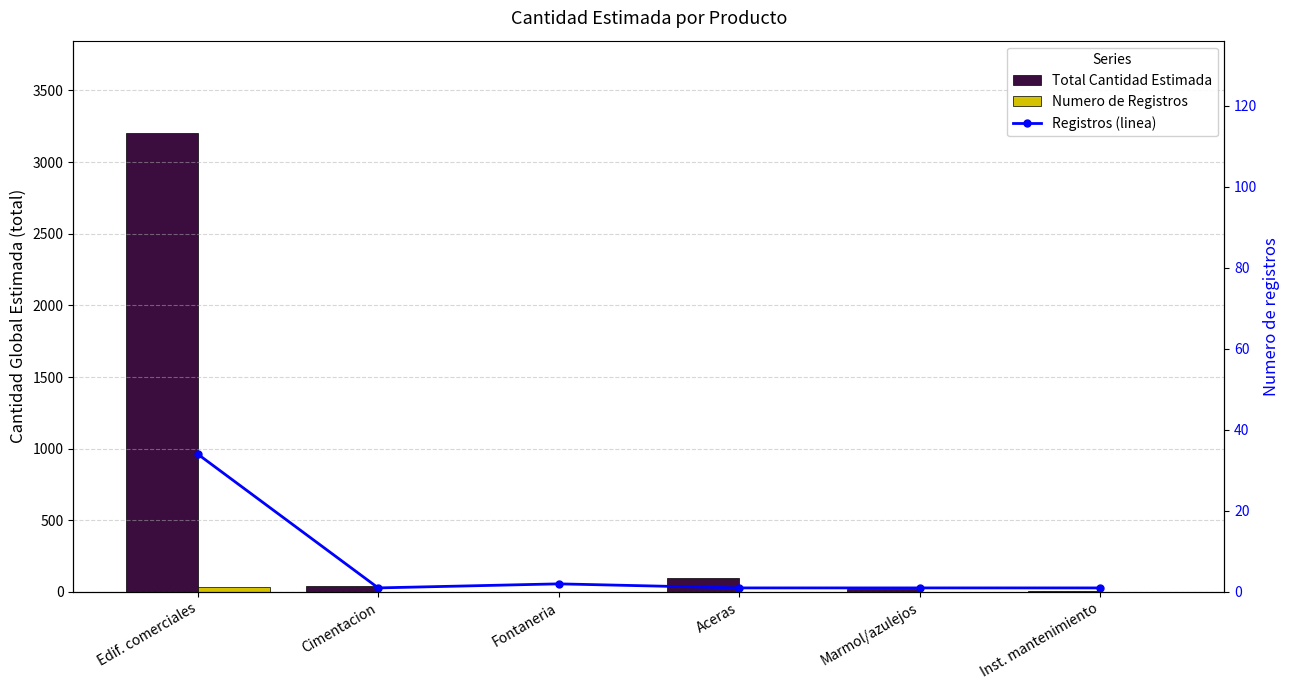

Where does the Total Cantidad Estimada series first go above 42?

Edif. comerciales